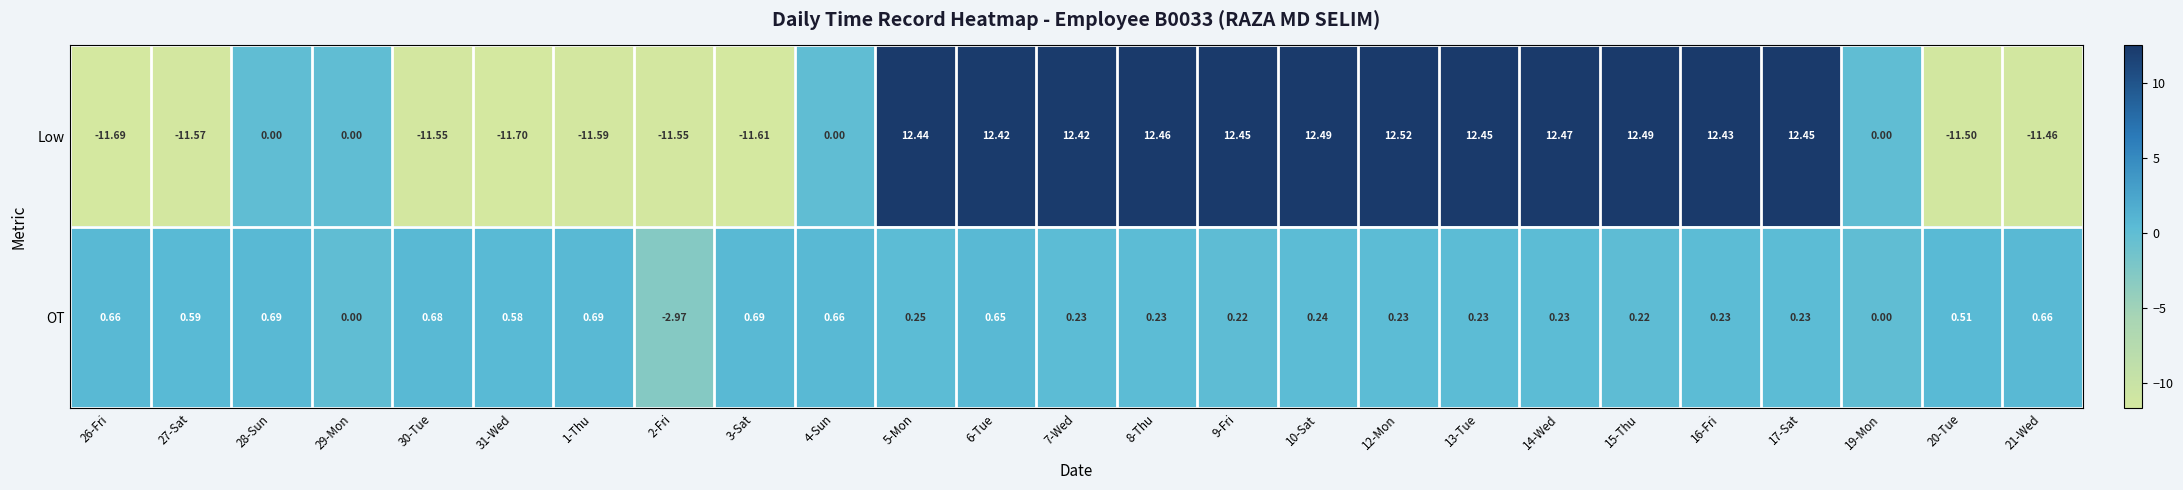

How many data points does each series have?

25